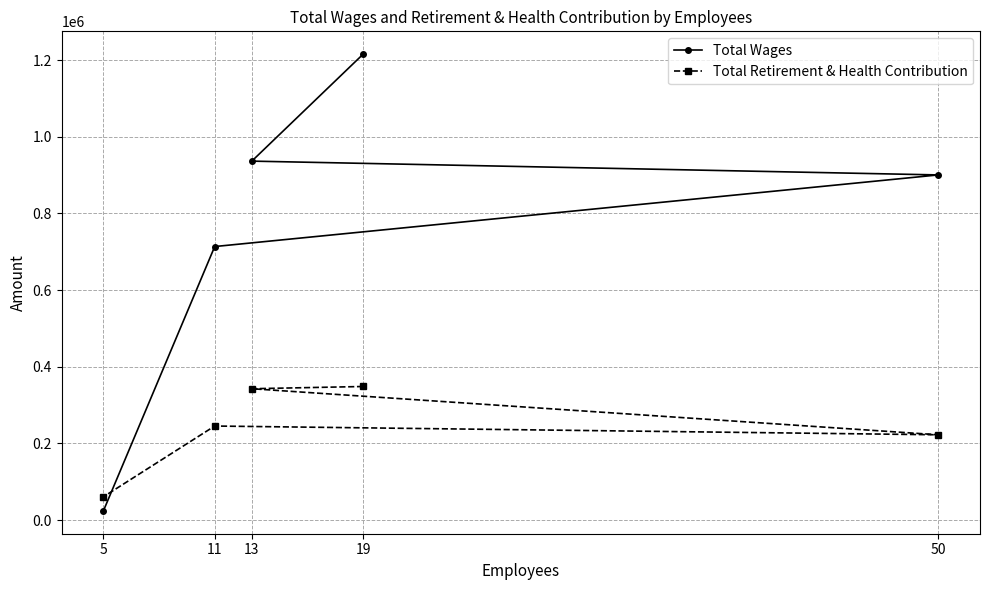

What is the value of the Total Retirement & Health Contribution point at the 3rd from the left?

342731